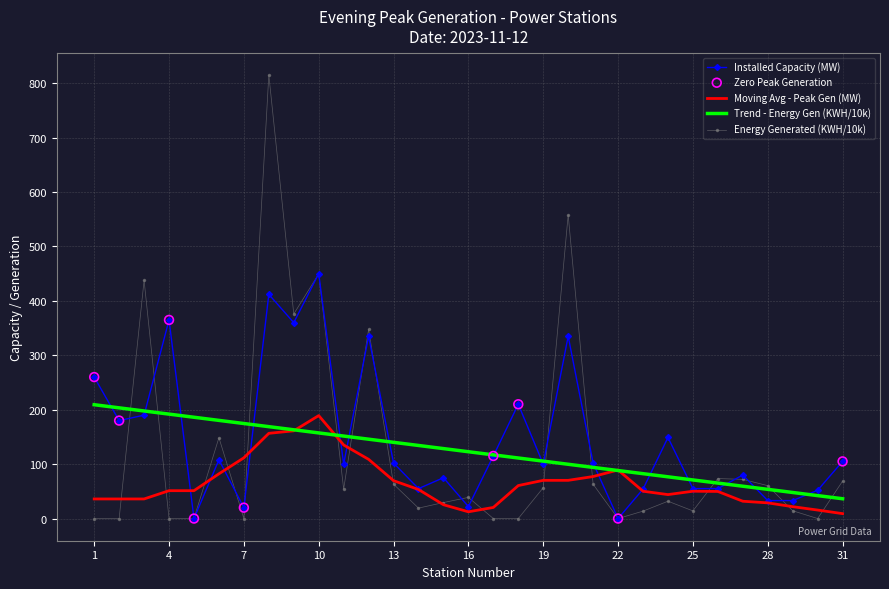

At how many categories does at least one series exceed 171?

13